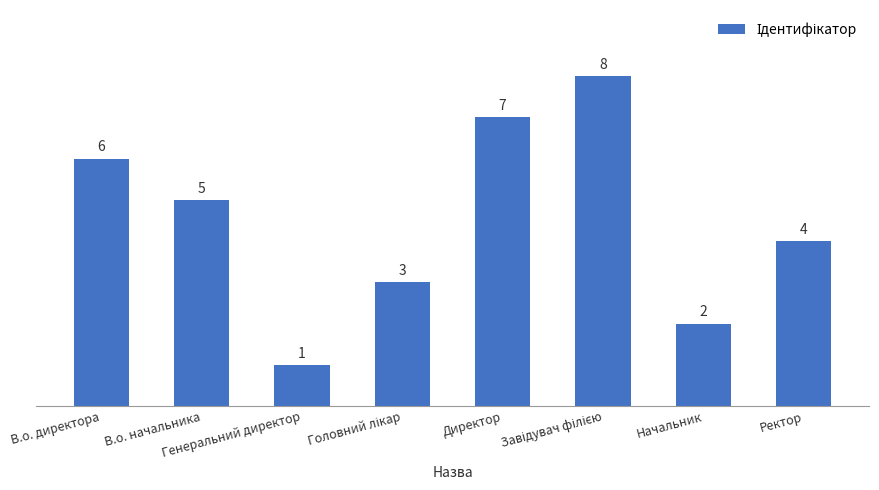

What is the smallest value displayed?

1